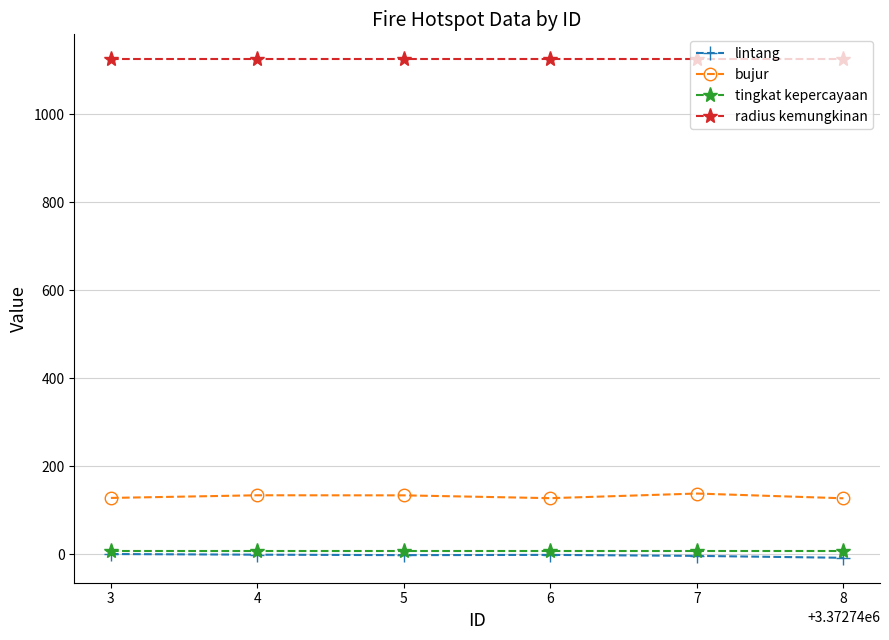

What is the value of the radius kemungkinan point at the 1st from the left?

1125.0